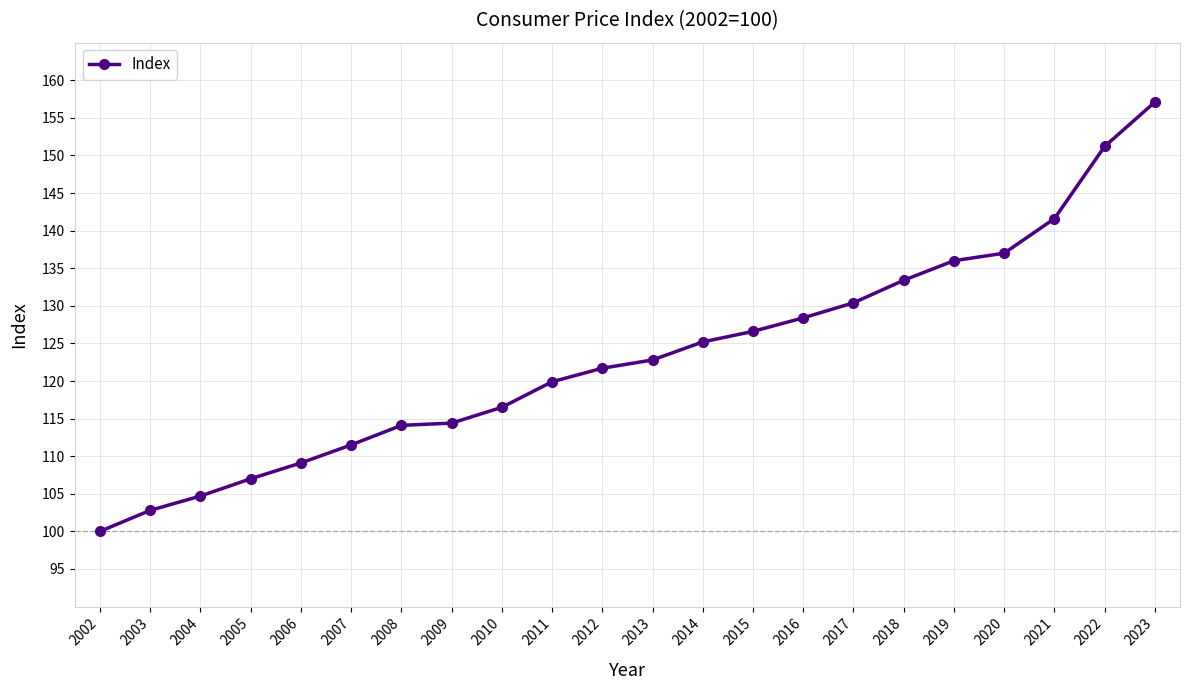

True or false: the data shows 119.9 at 2011.

True